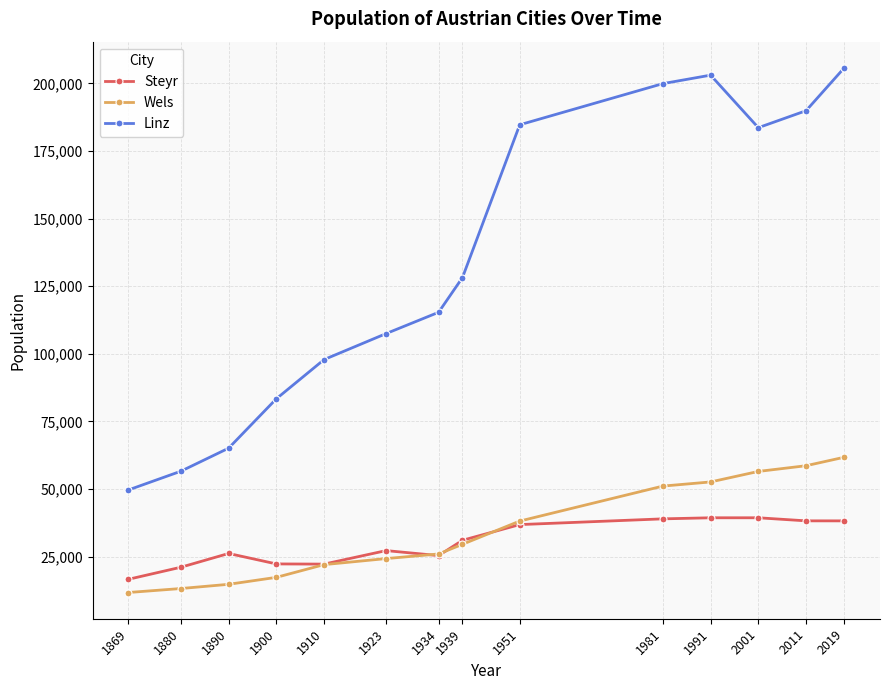

Rank the series at 2001 from highest to lowest value.

Linz, Wels, Steyr